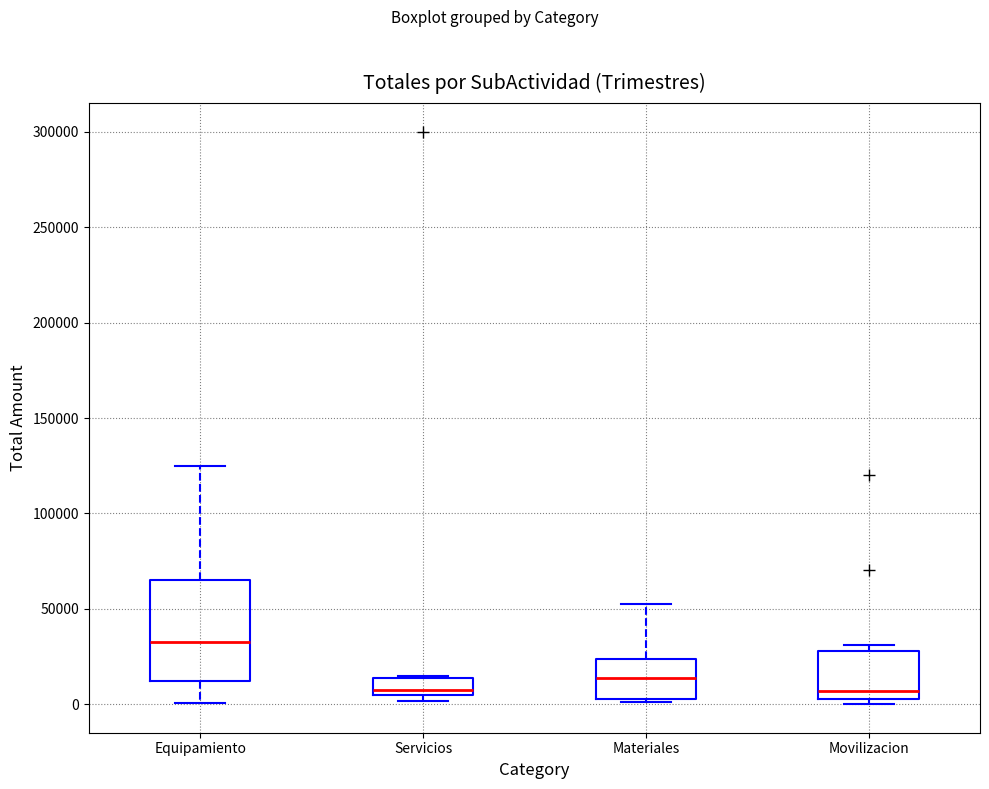

Where is the lower edge of the box for Movilizacion on the y-axis? The values are not printed on the chart, so give them approximately, as read against the axis.

5000